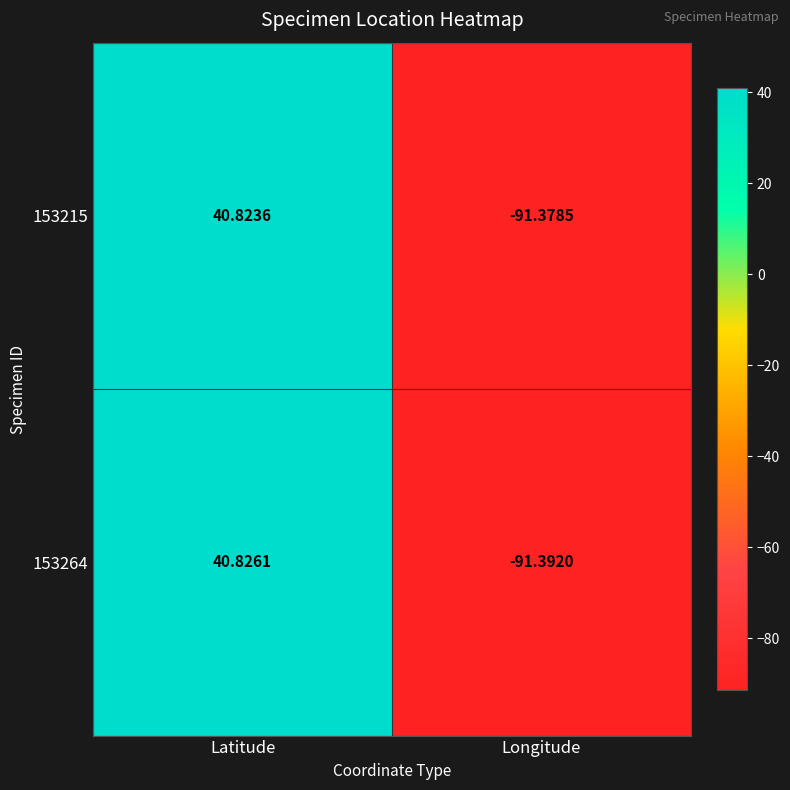

Which series changed the most between Latitude and Longitude?

153264